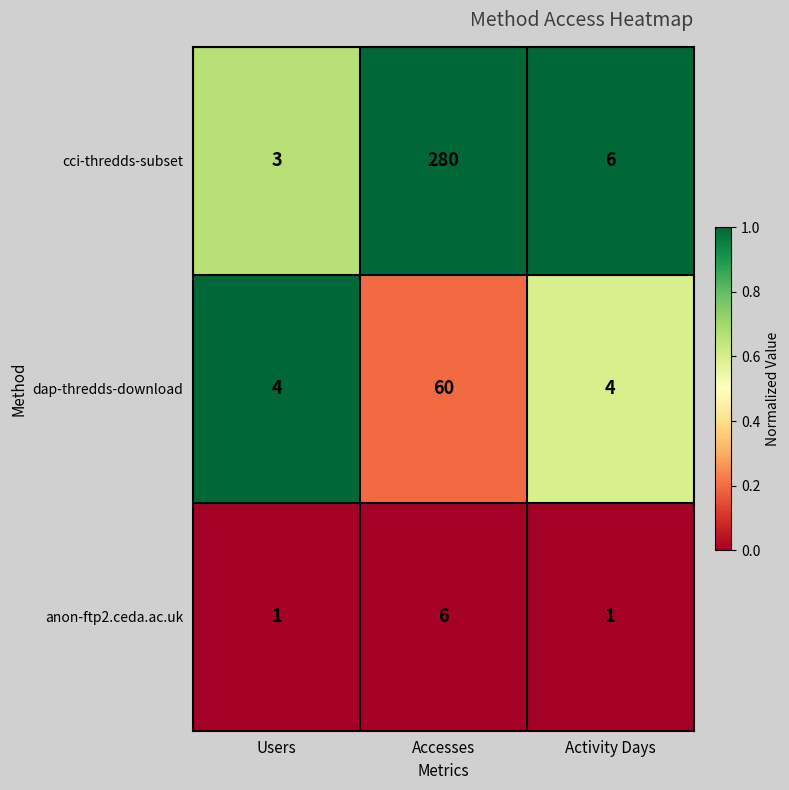

Reading right to left, extract all data points from this chart.

cci-thredds-subset: Activity Days=6	Accesses=280	Users=3
dap-thredds-download: Activity Days=4	Accesses=60	Users=4
anon-ftp2.ceda.ac.uk: Activity Days=1	Accesses=6	Users=1